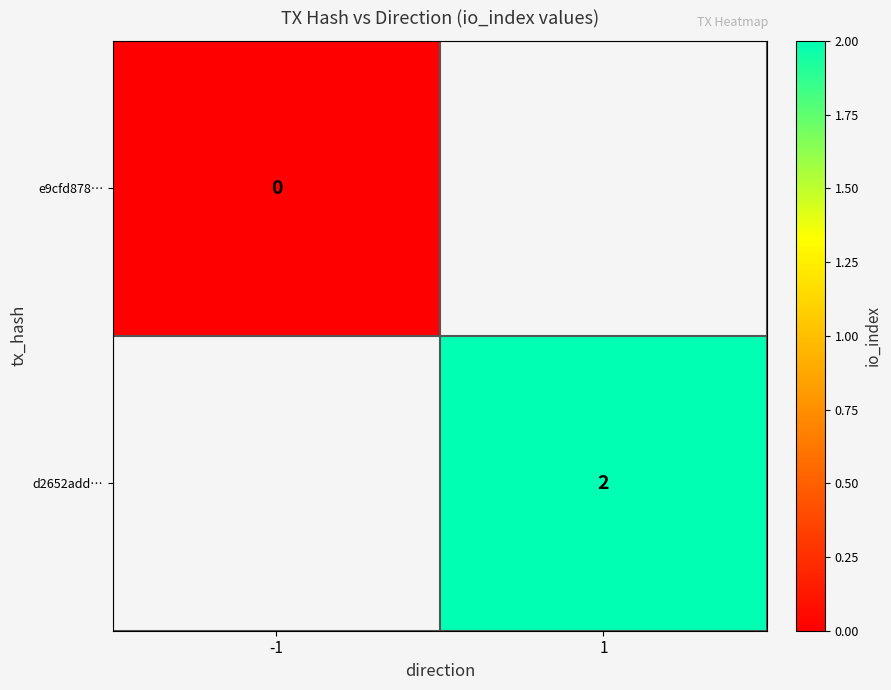

Is it true that d2652add… equals 1 at 1?

False